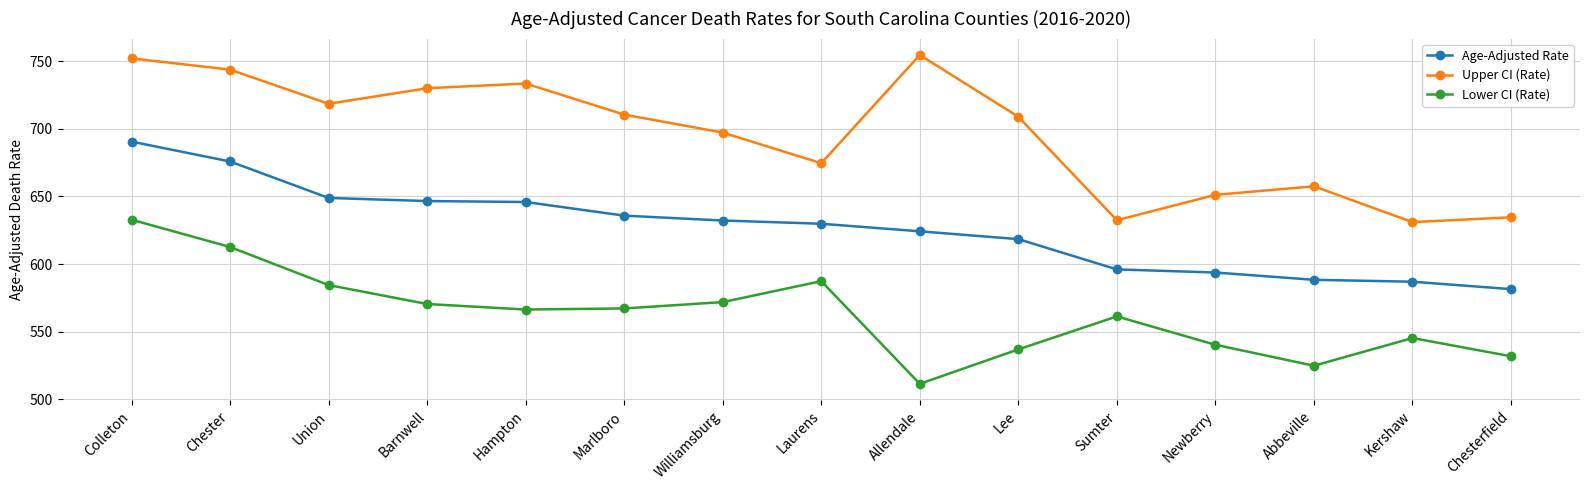

The Upper CI (Rate) series shows 1092.4 at Newberry. True or false?

False